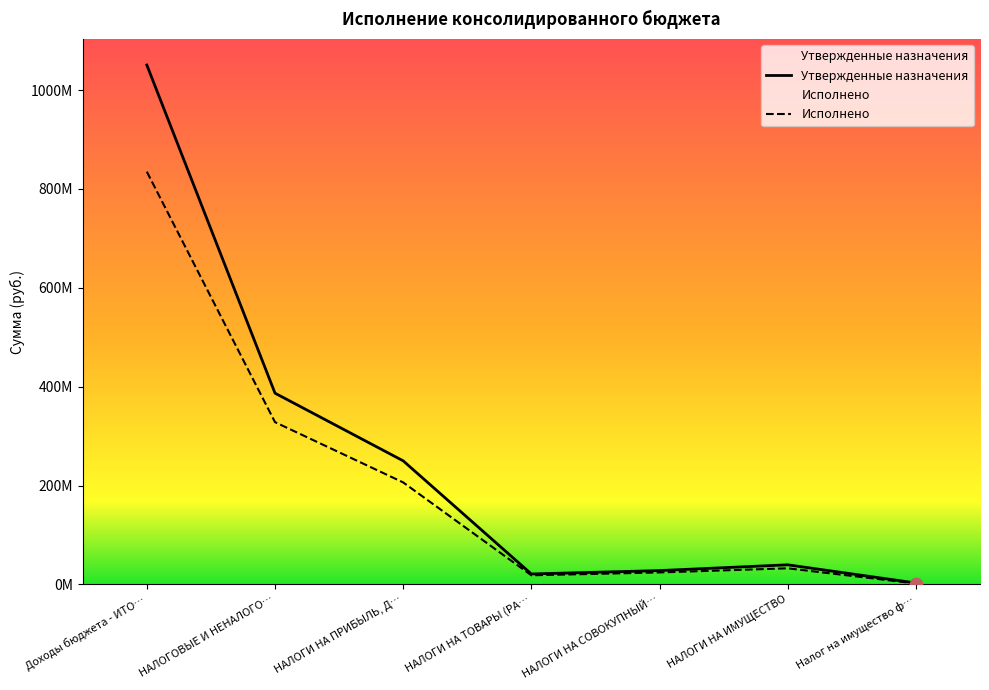

Which series has the largest total across all categories?

Утвержденные назначения